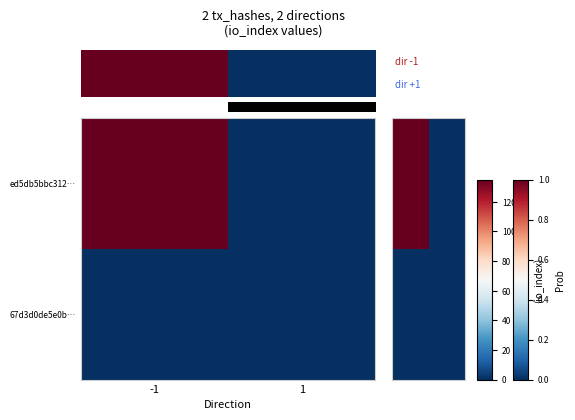

List the series in order of their overall mean, highest first.

ed5db5bbc312…, 67d3d0de5e0b…